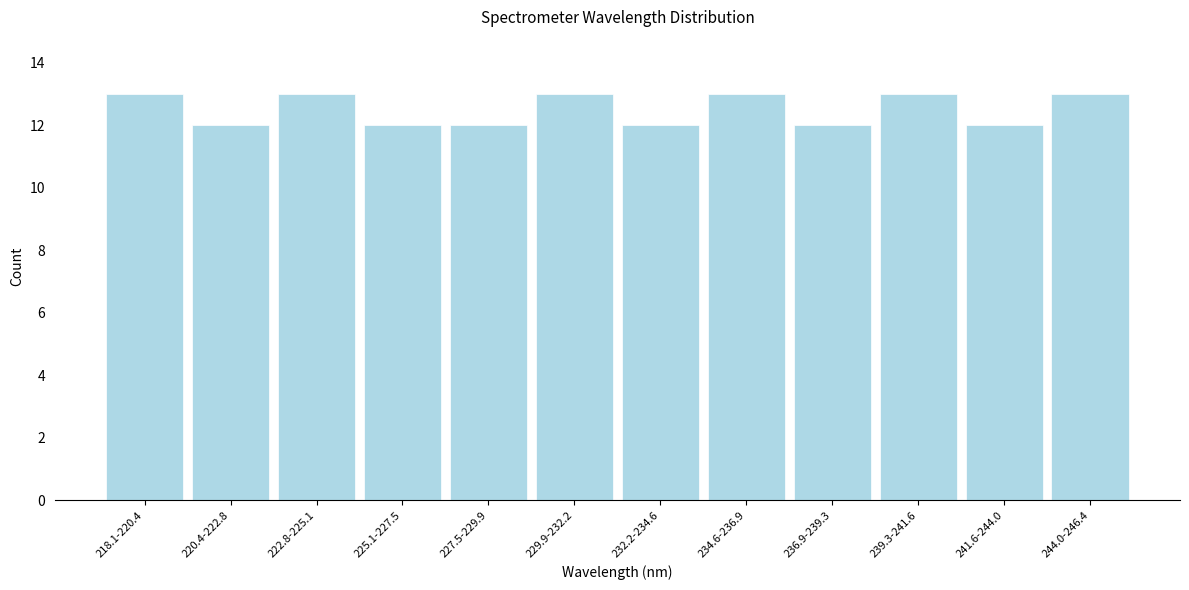

Reading right to left, extract all data points from this chart.

13	12	13	12	13	12	13	12	12	13	12	13